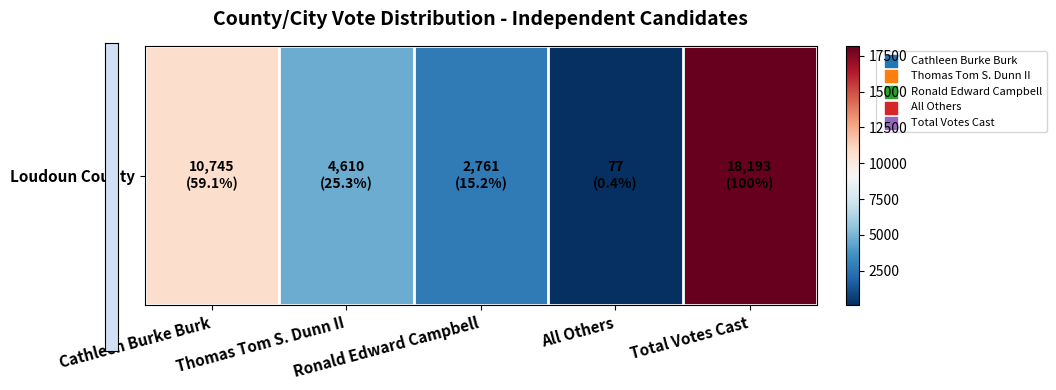

Rank the categories by value from lowest to highest.

All Others, Ronald Edward Campbell, Thomas Tom S. Dunn II, Cathleen Burke Burk, Total Votes Cast